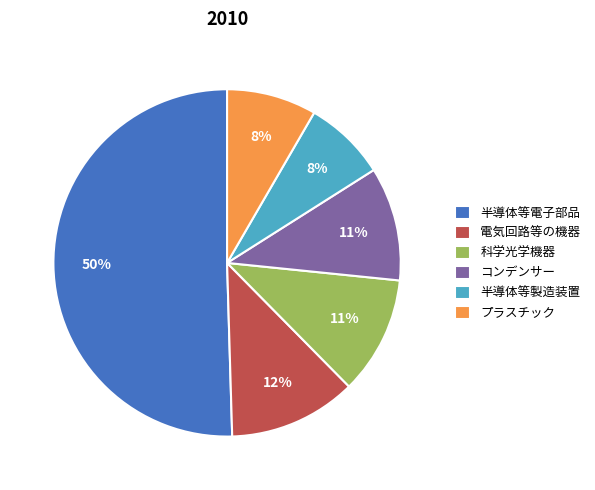

To the nearest percent, what portion does プラスチック represent?

8%